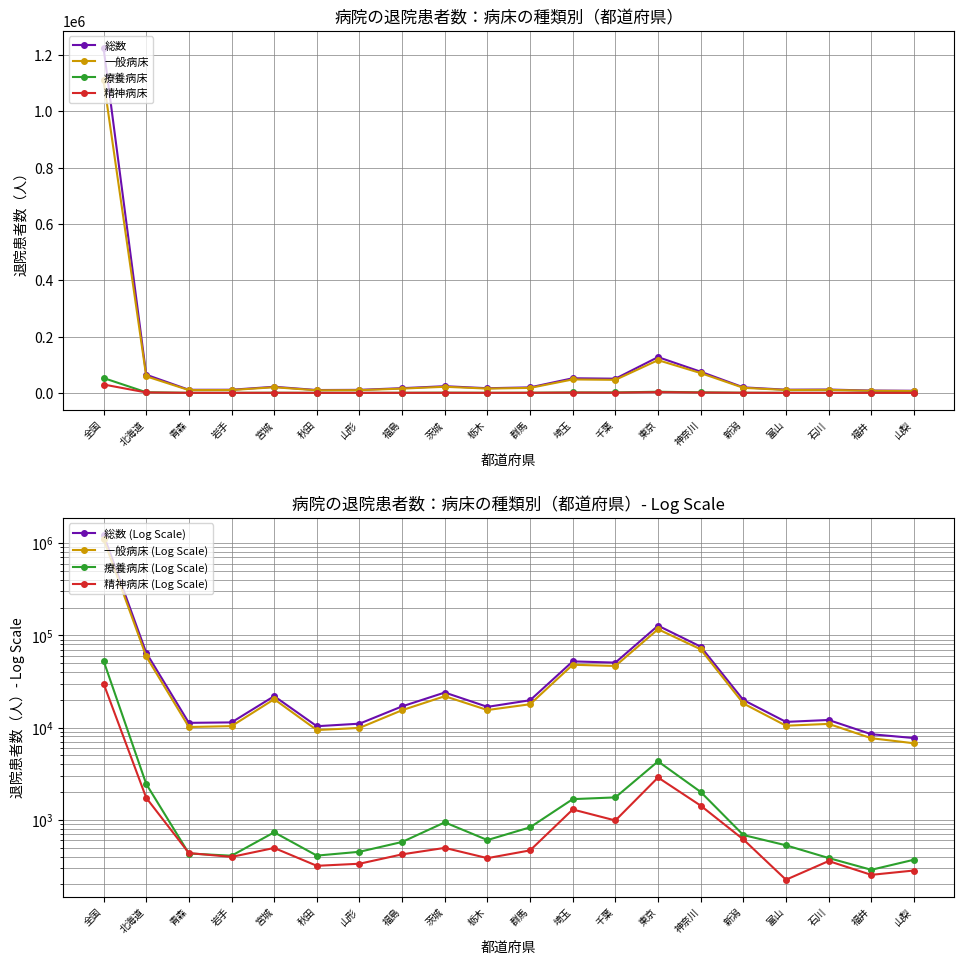

True or false: 療養病床 and 総数 intersect in this chart.

False